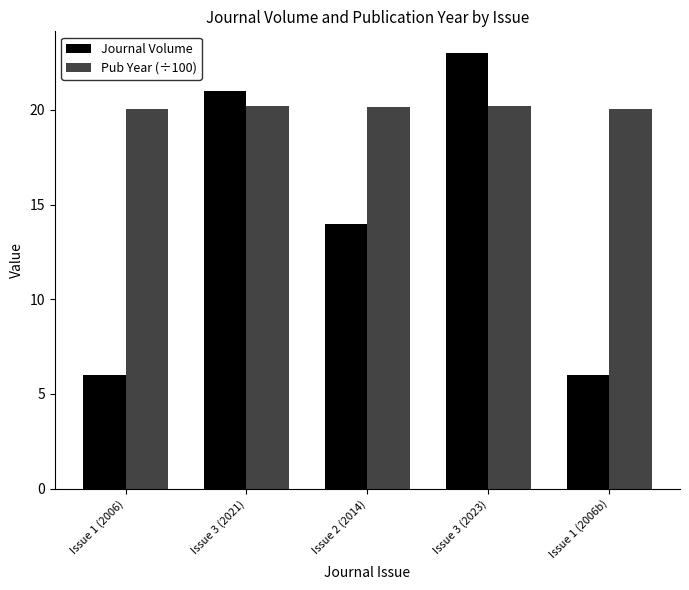

What is the minimum value for Pub Year (÷100)?

20.1